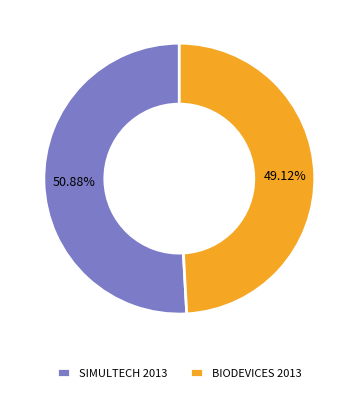

How many segments does this pie chart have?

2